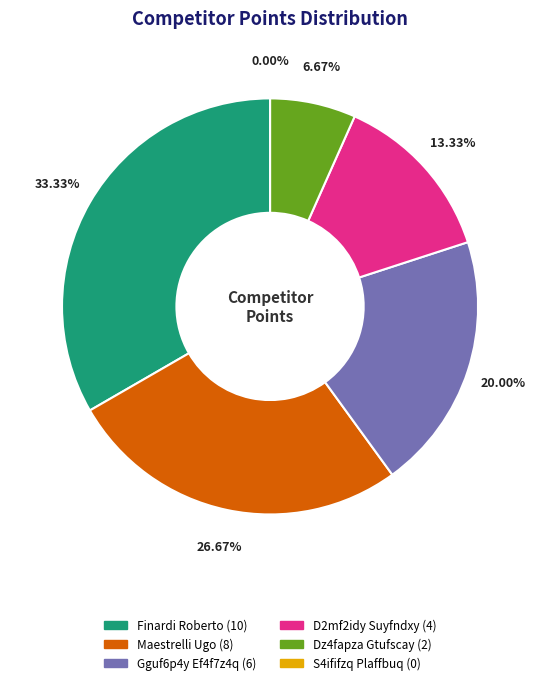

Is it true that Dz4fapza Gtufscay is 7% of the pie?

True